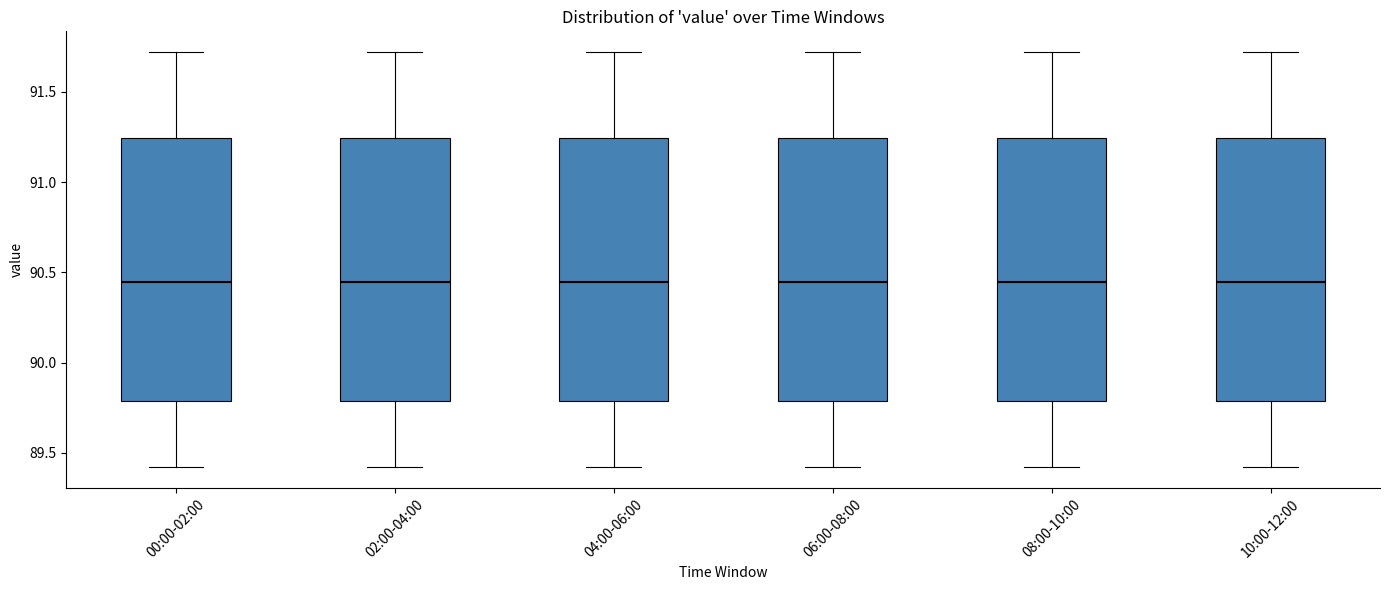

Reading left to right, transcribe this box plot: for each box, give where its median line is, the range the box spans, and where its two whiskers end, as read against the y-axis. The values are not printed on the chart, so give them approximately, as read against the axis.

00:00-02:00: median 90.45, box 89.80 to 91.25, whiskers 89.40 to 91.70
02:00-04:00: median 90.45, box 89.80 to 91.25, whiskers 89.40 to 91.70
04:00-06:00: median 90.45, box 89.80 to 91.25, whiskers 89.40 to 91.70
06:00-08:00: median 90.45, box 89.80 to 91.25, whiskers 89.40 to 91.70
08:00-10:00: median 90.45, box 89.80 to 91.25, whiskers 89.40 to 91.70
10:00-12:00: median 90.45, box 89.80 to 91.25, whiskers 89.40 to 91.70